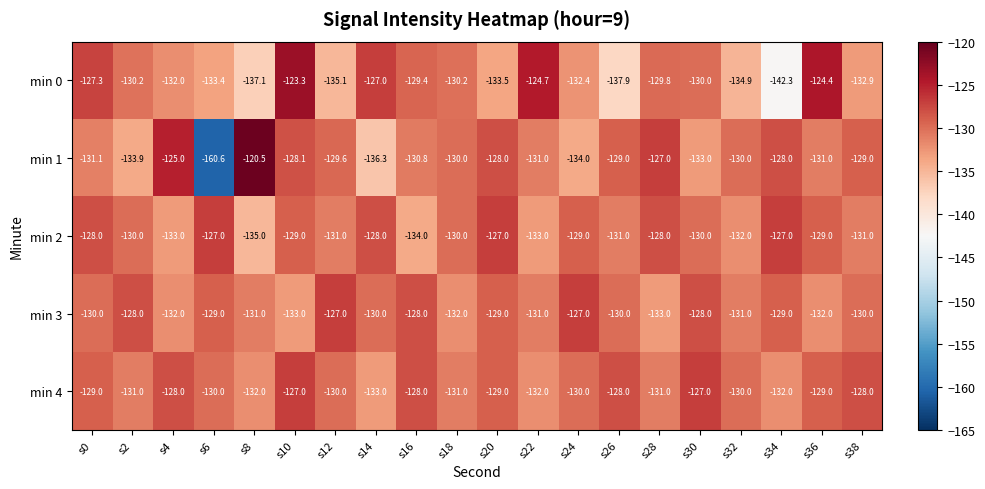

What is the sum of the min 4 values at s20 and s22?

-261.0